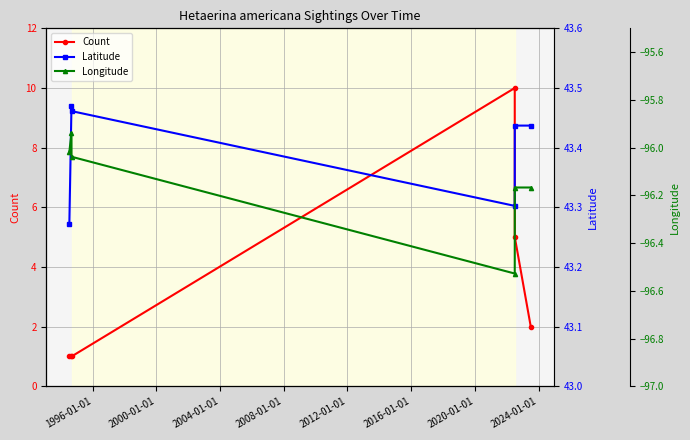

Which series has the largest range (max minus min)?

Count